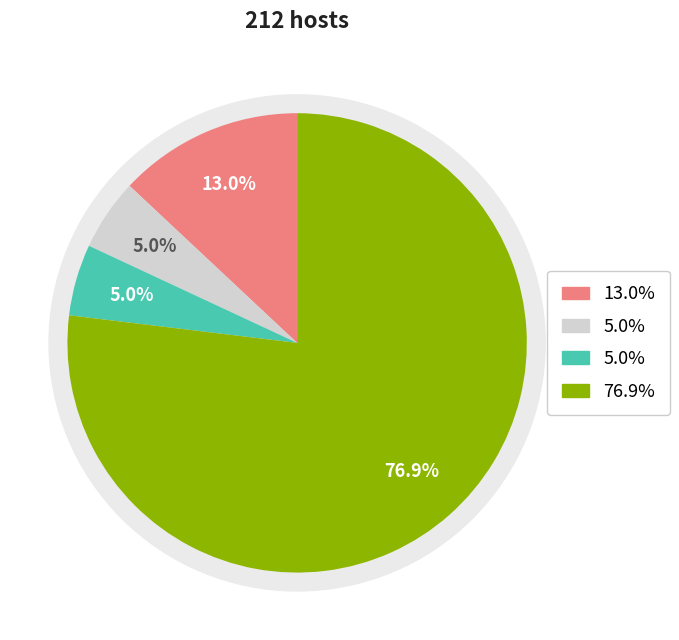

Is 0 the majority of the pie?

No